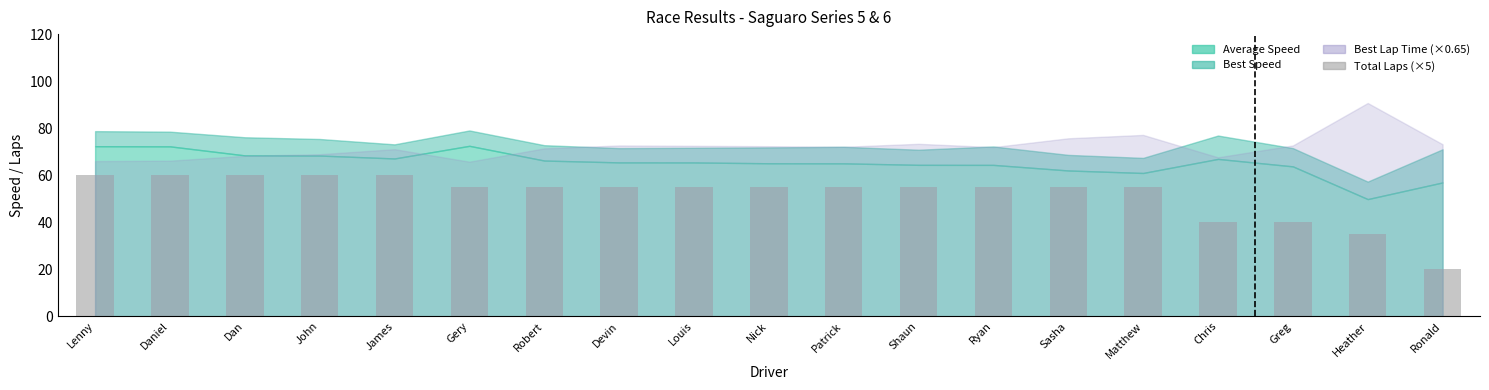

Reading right to left, list all the values displayed in this chart.

20	35	40	40	55	55	55	55	55	55	55	55	55	55	60	60	60	60	60